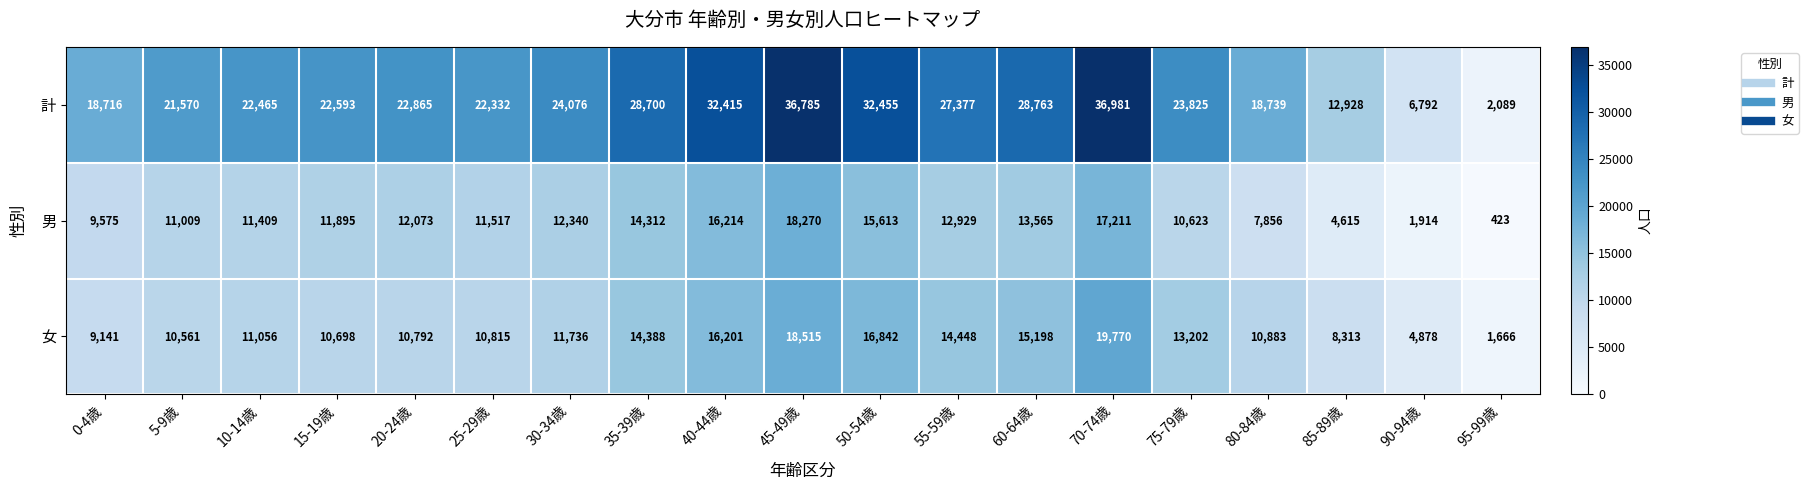

Which label corresponds to the largest value in the chart?

70-74歳